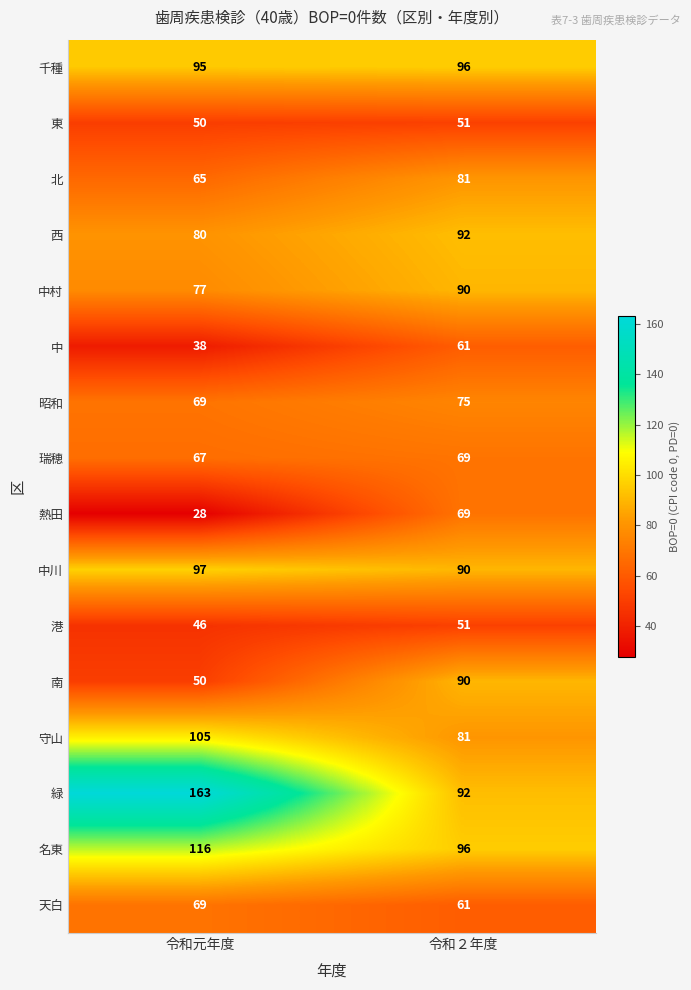

What is the approximate value of 南 at 令和元年度?

50